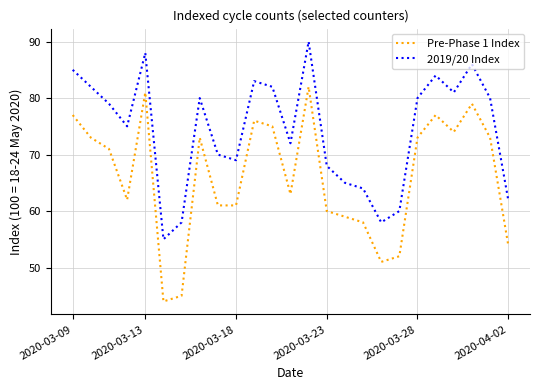

Which series has the largest total across all categories?

2019/20 Index